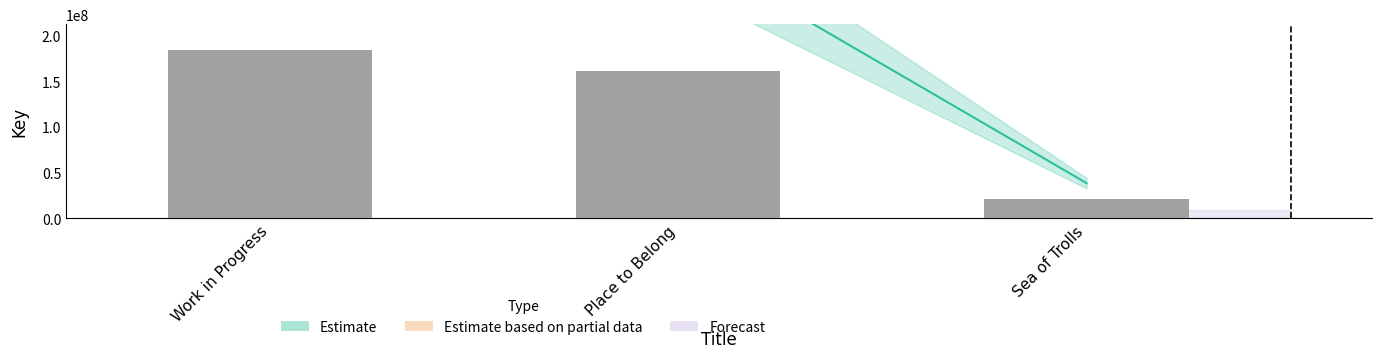

Does the chart contain stacked bars?

No